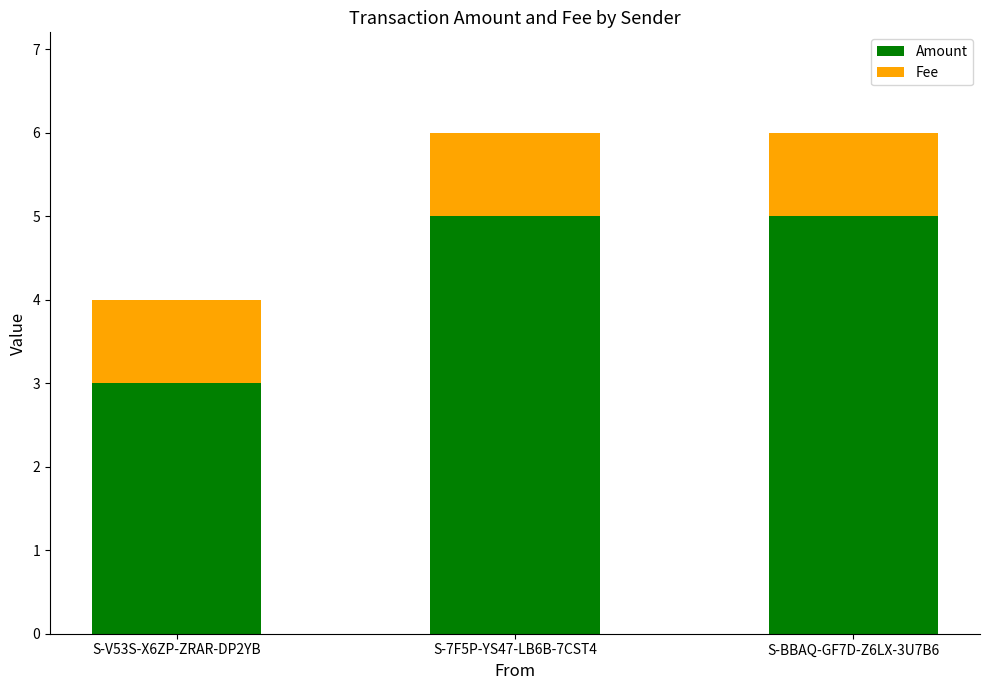

What is the difference between the Amount values at S-BBAQ-GF7D-Z6LX-3U7B6 and S-V53S-X6ZP-ZRAR-DP2YB?

2